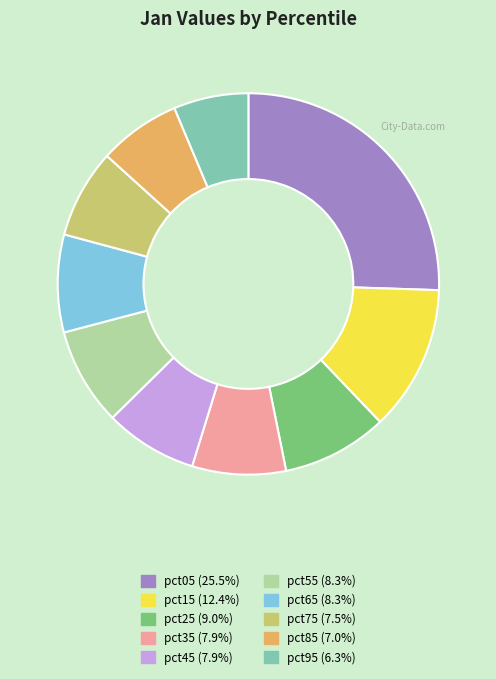

Between pct05 and pct75, which is larger?

pct05